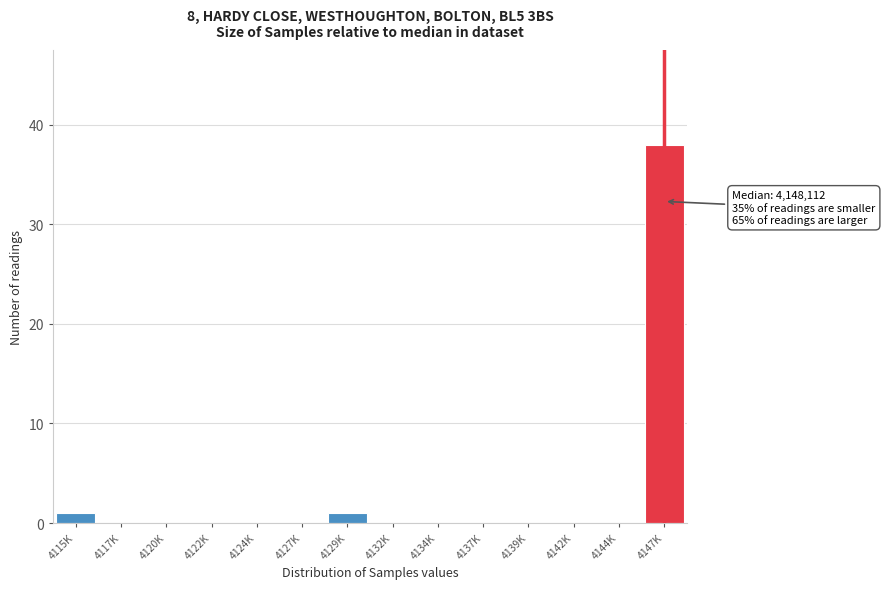

Reading right to left, what are all the values shown in this chart?

4147K=38	4144K=0	4142K=0	4139K=0	4137K=0	4134K=0	4132K=0	4129K=1	4127K=0	4124K=0	4122K=0	4120K=0	4117K=0	4115K=1